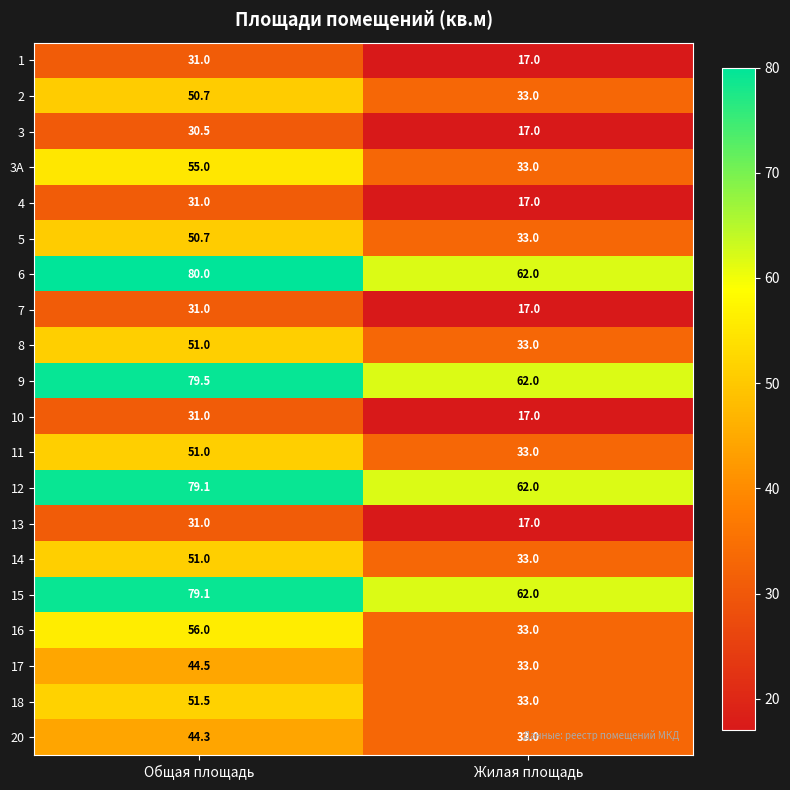

True or false: 3 has a value of 17.0 at Жилая площадь.

True